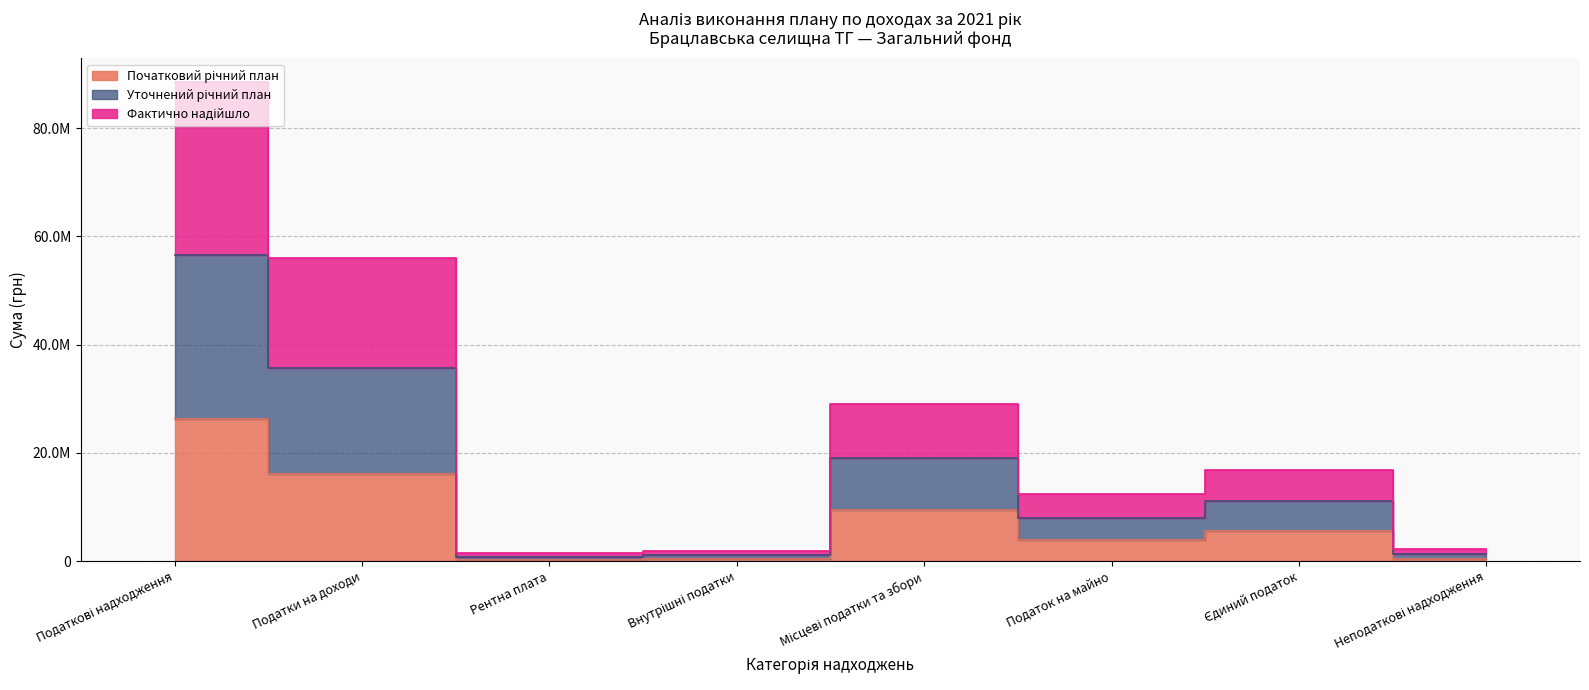

The value of Уточнений річний план at Податок на майно is 12316219.3. True or false?

True